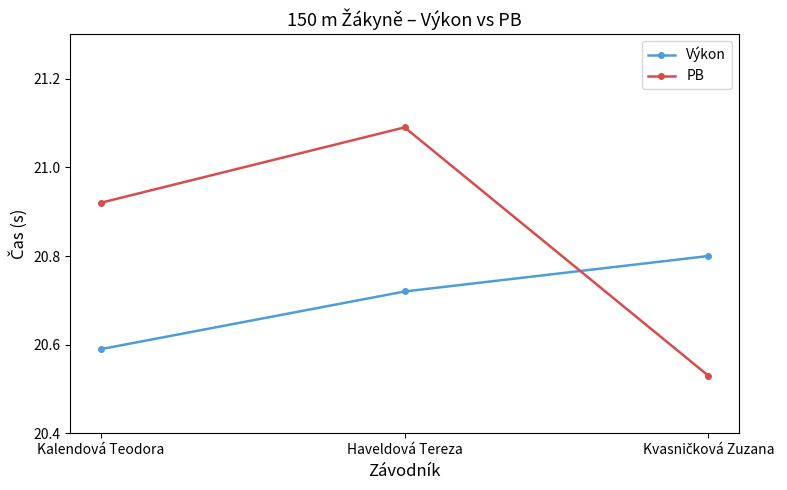

Does the chart display data point markers on the line(s)?

Yes